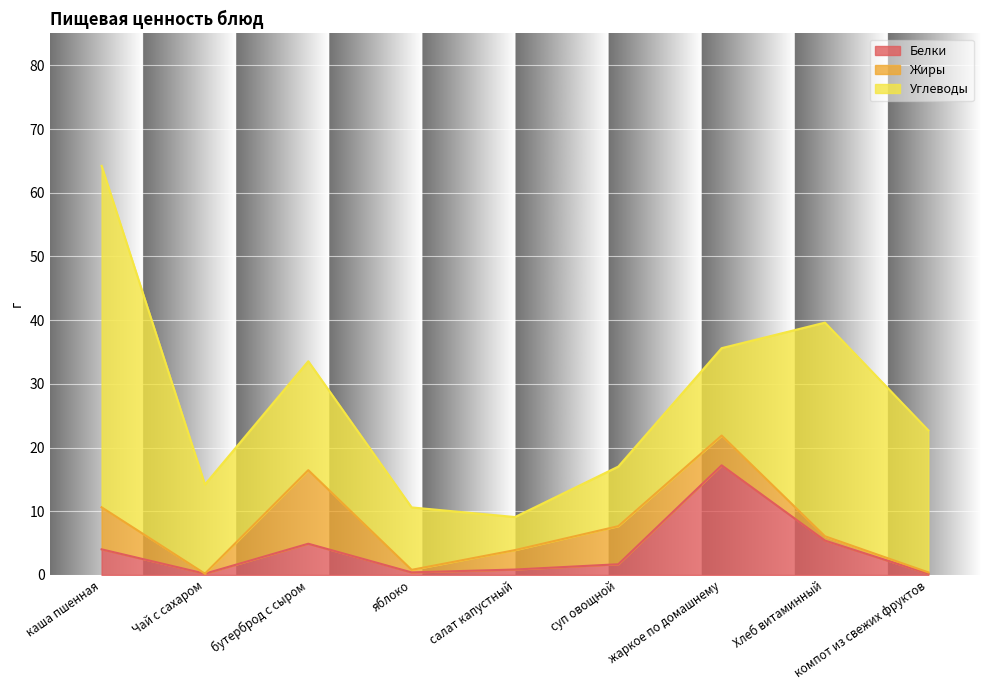

What value does the Жиры series have at Хлеб витаминный?

0.7